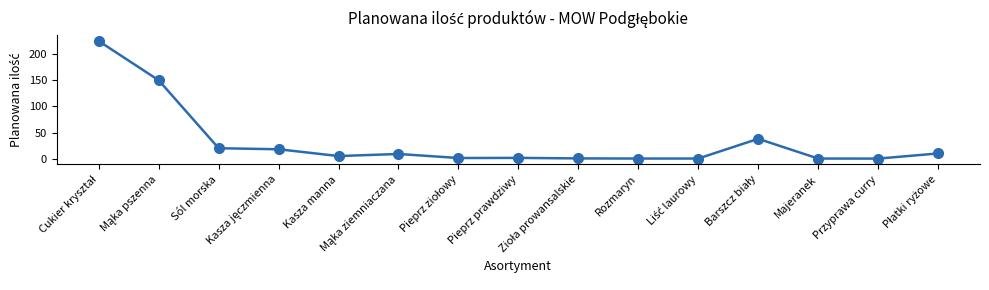

What is the difference between the maximum and minimum values?

224.9